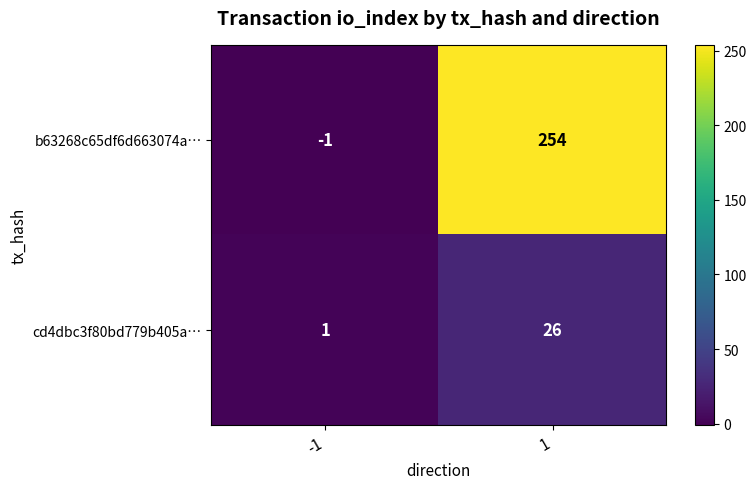

Count the number of categories in the chart.

2